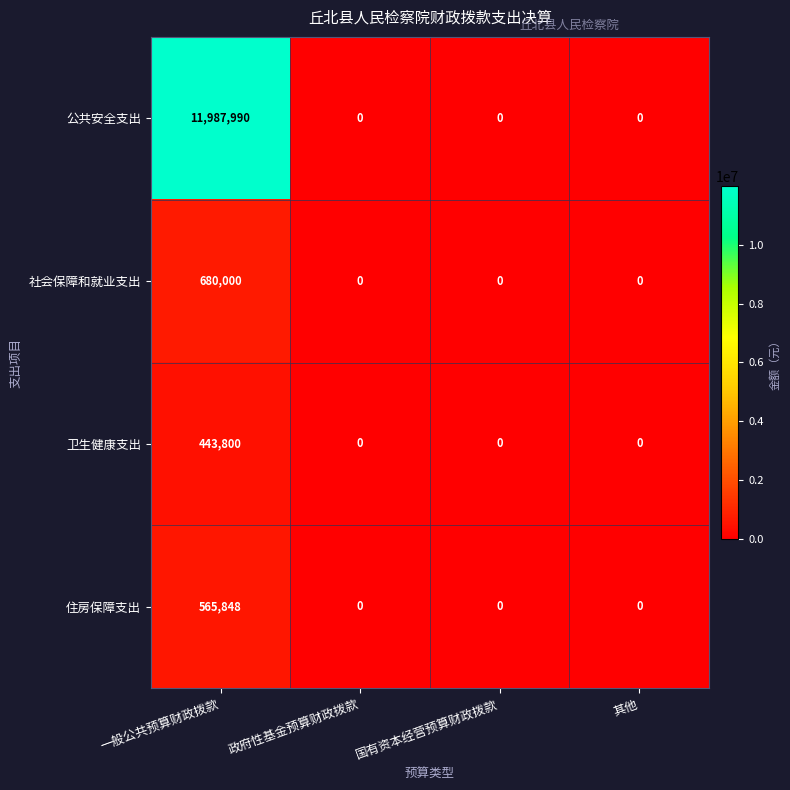

Which series changed the most between 一般公共预算财政拨款 and 政府性基金预算财政拨款?

公共安全支出